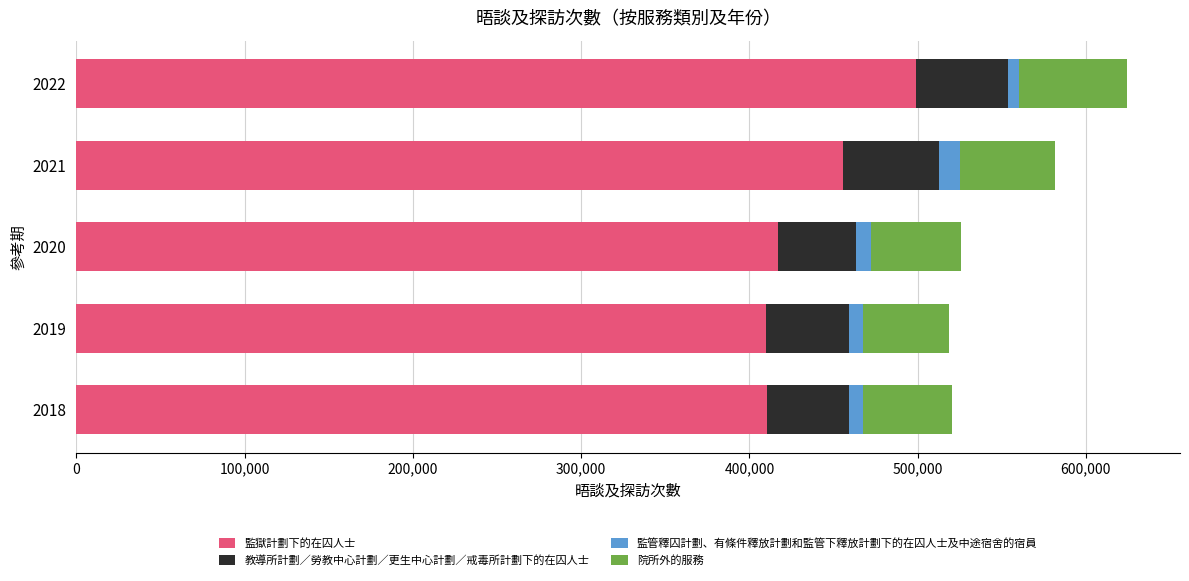

What is the lowest value of the 監獄計劃下的在囚人士 series?

410059